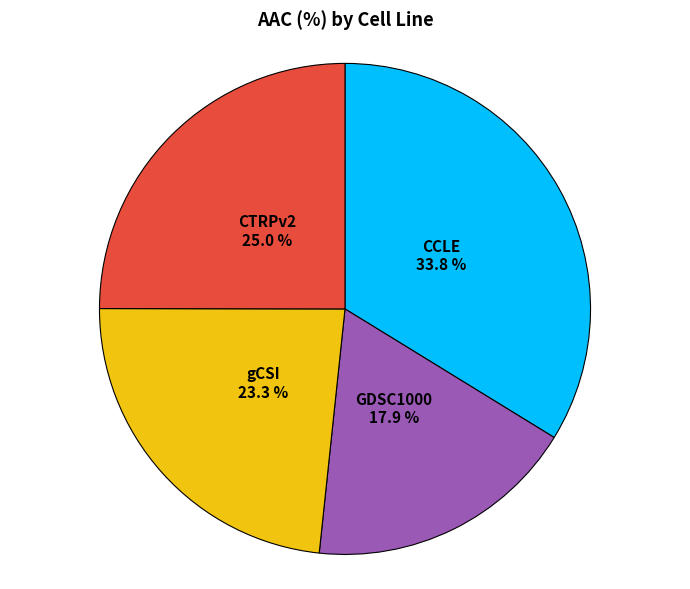

Does any single category account for the majority?

No